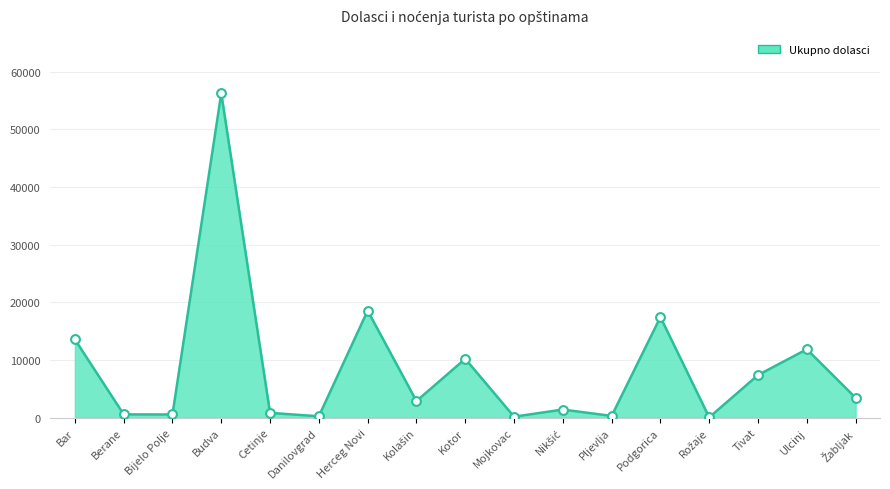

Which label corresponds to the largest value in the chart?

Budva